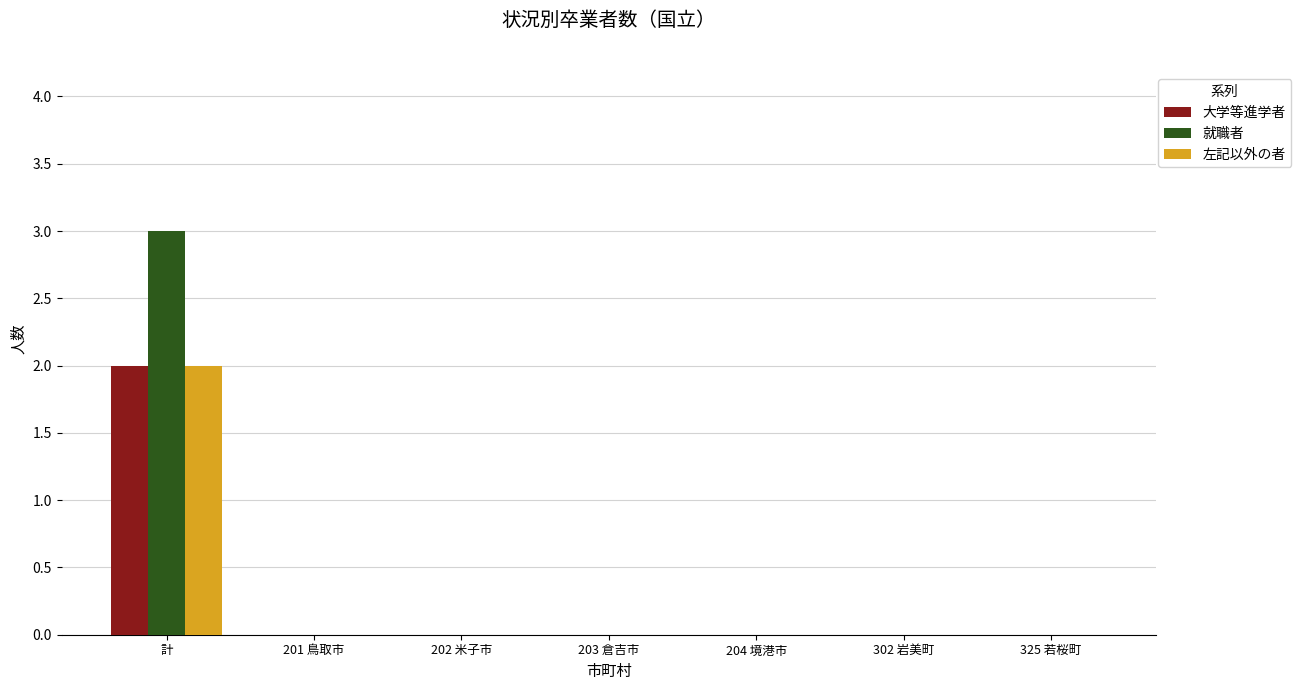

At which category is the sum across all series the highest?

計